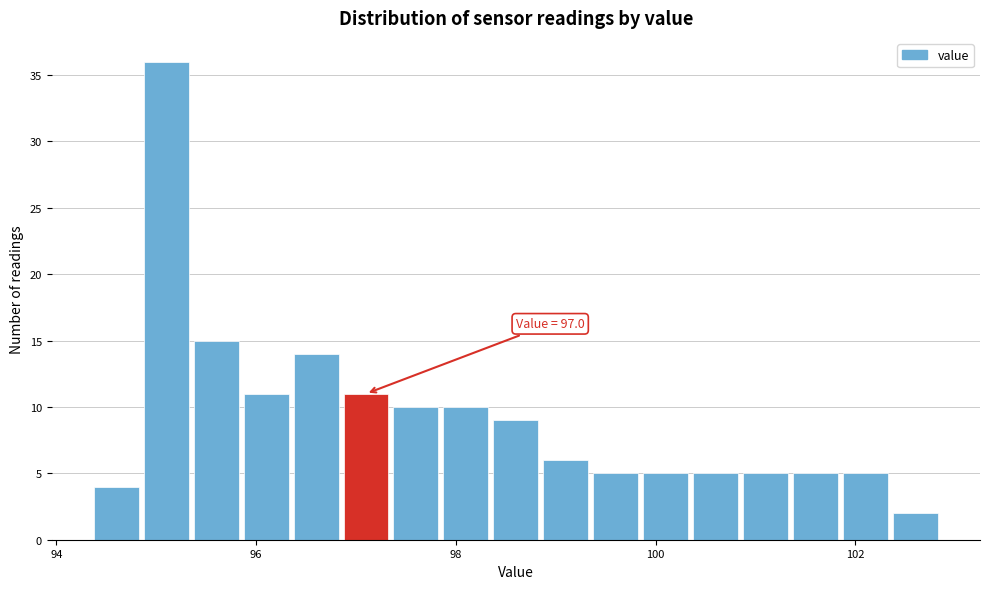

Read against the x-axis, roughly where is the centre of the tallest bar?

95.2